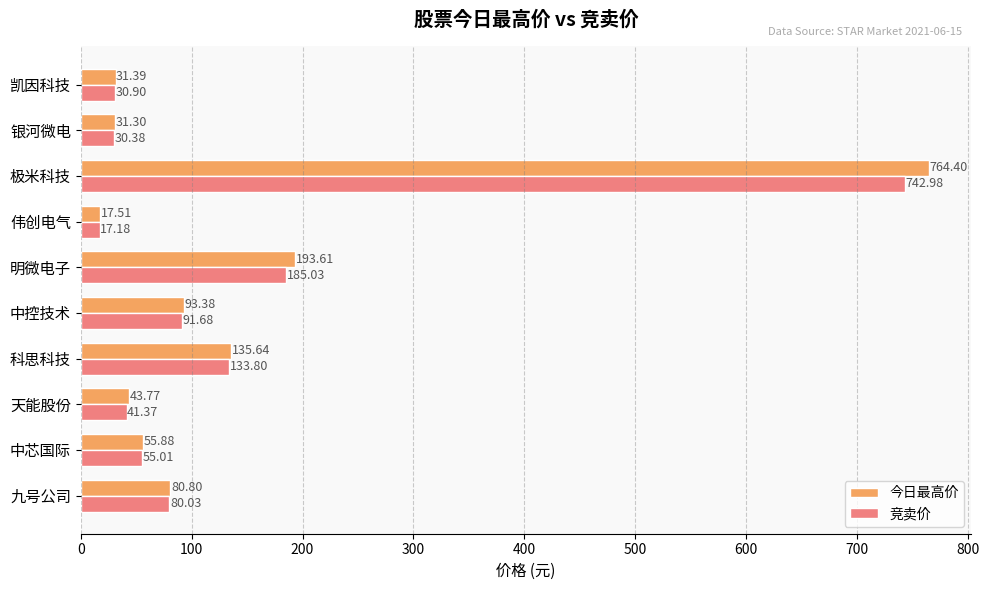

Which label corresponds to the largest value in the chart?

极米科技